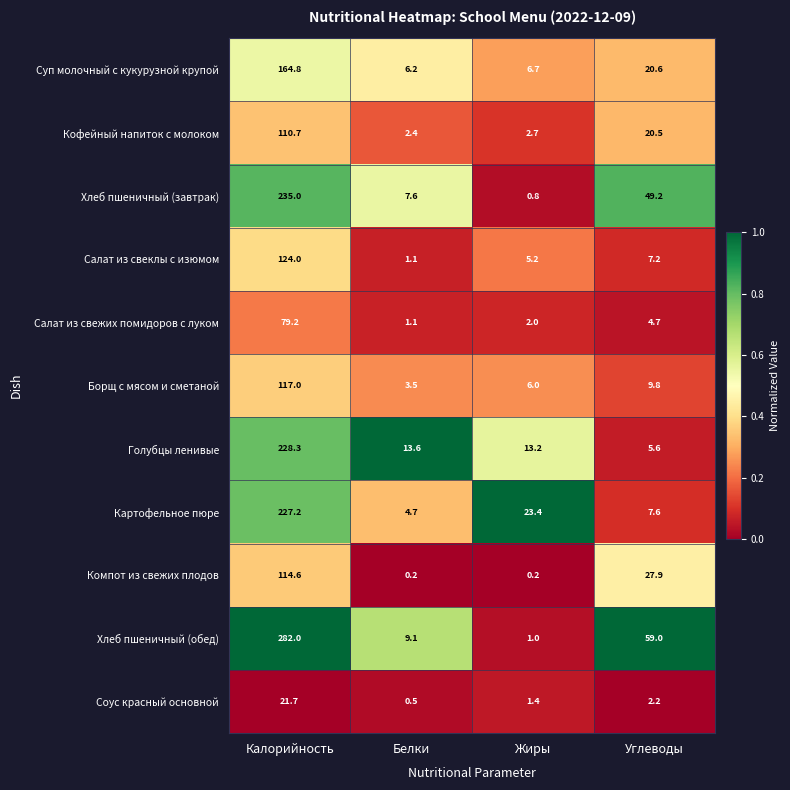

Which category has the highest value in the Суп молочный с кукурузной крупой series?

Калорийность